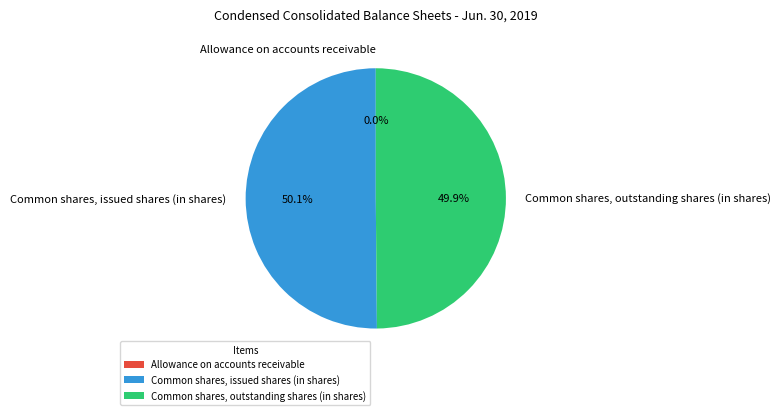

Which category accounts for the majority?

Common shares, issued shares (in shares)